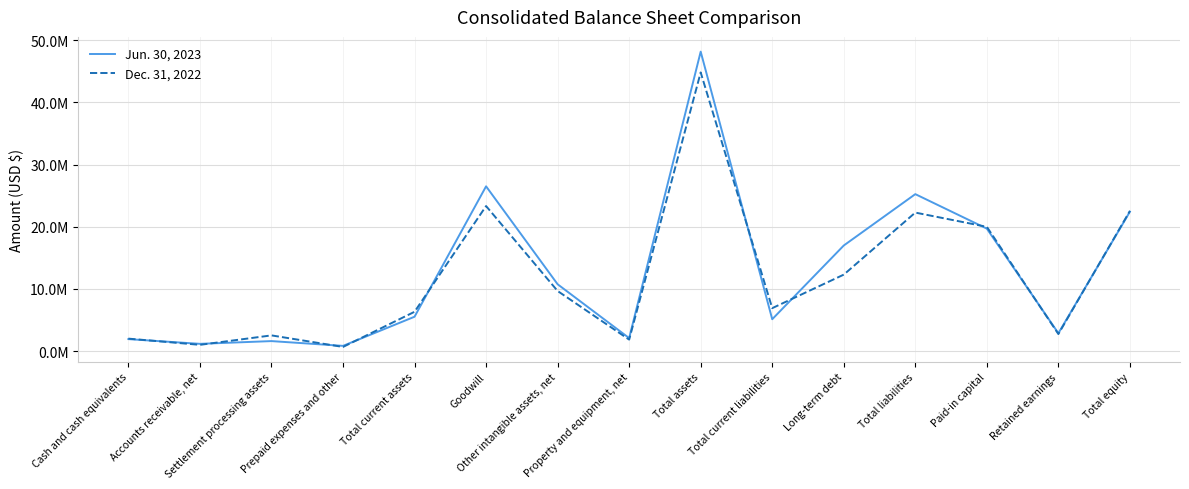

Does the chart have visible grid lines?

Yes